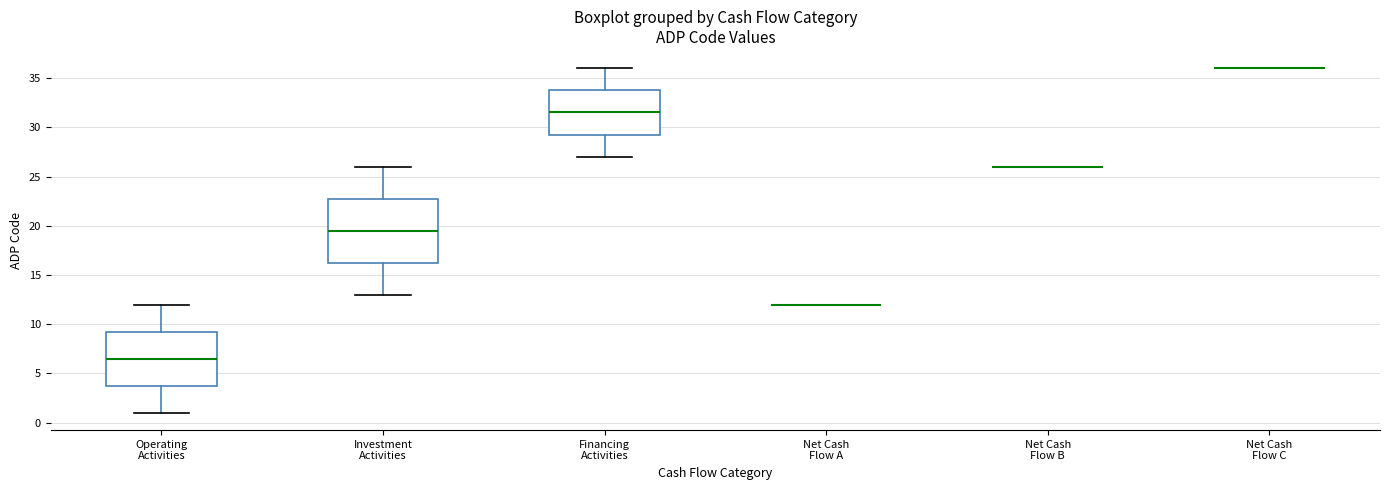

Which box is the tallest, from its lower edge to its upper edge?

Investment Activities